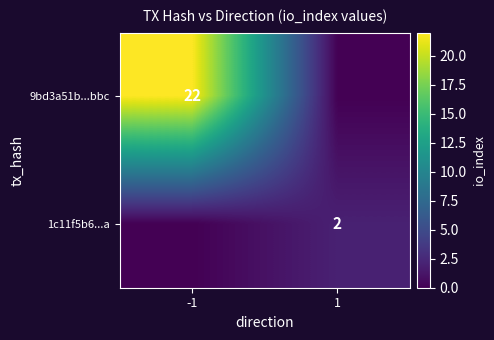

What is the difference between the highest and lowest values at -1?

22